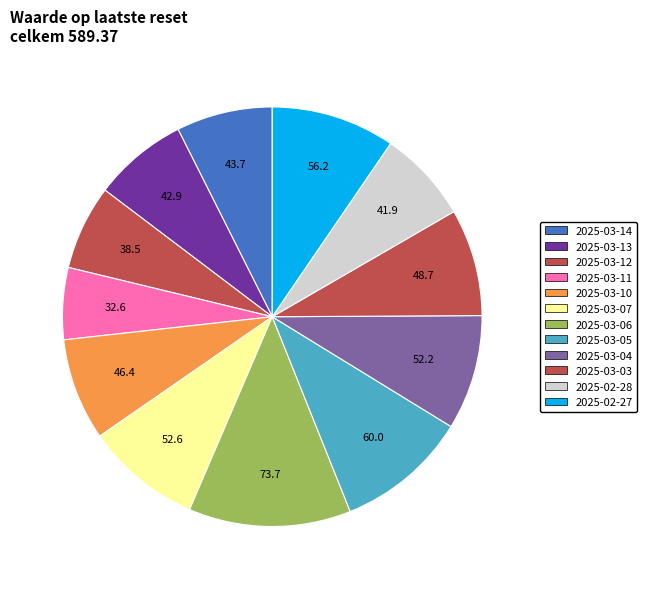

How many segments does this pie chart have?

12